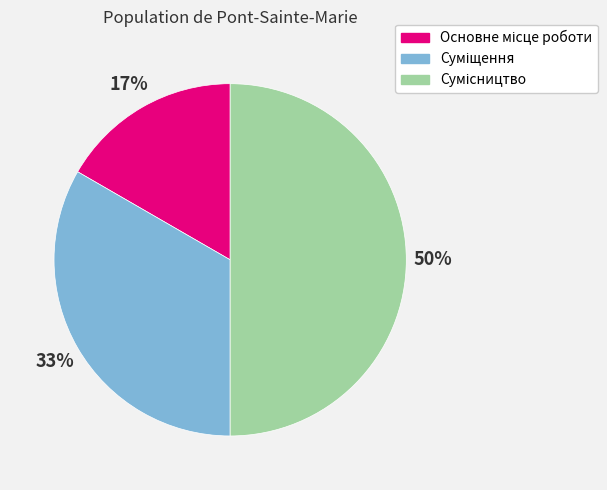

To the nearest percent, what is the average slice percentage?

33%